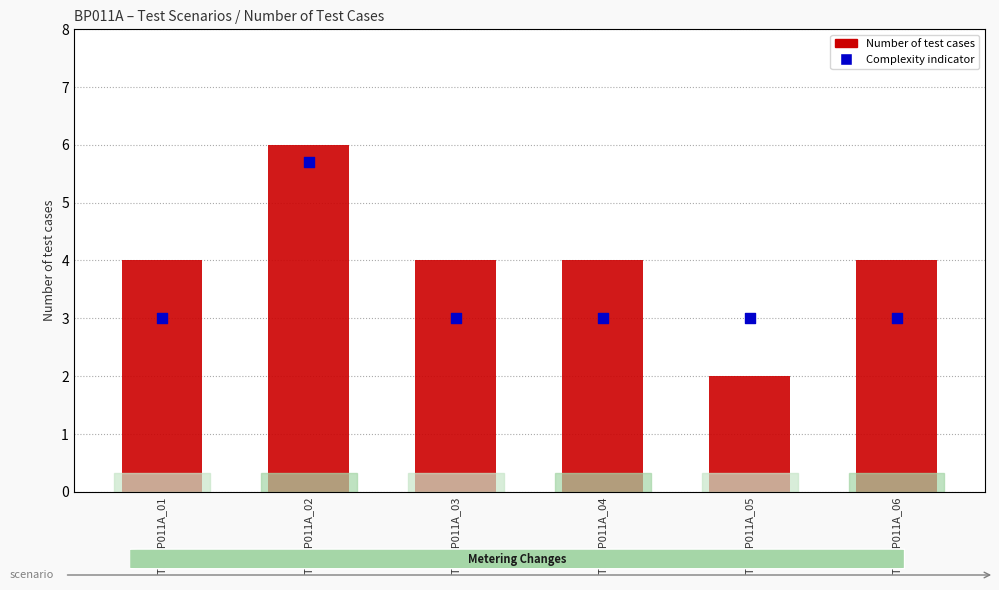

At which category is the sum across all series the highest?

TS_BP011A_02